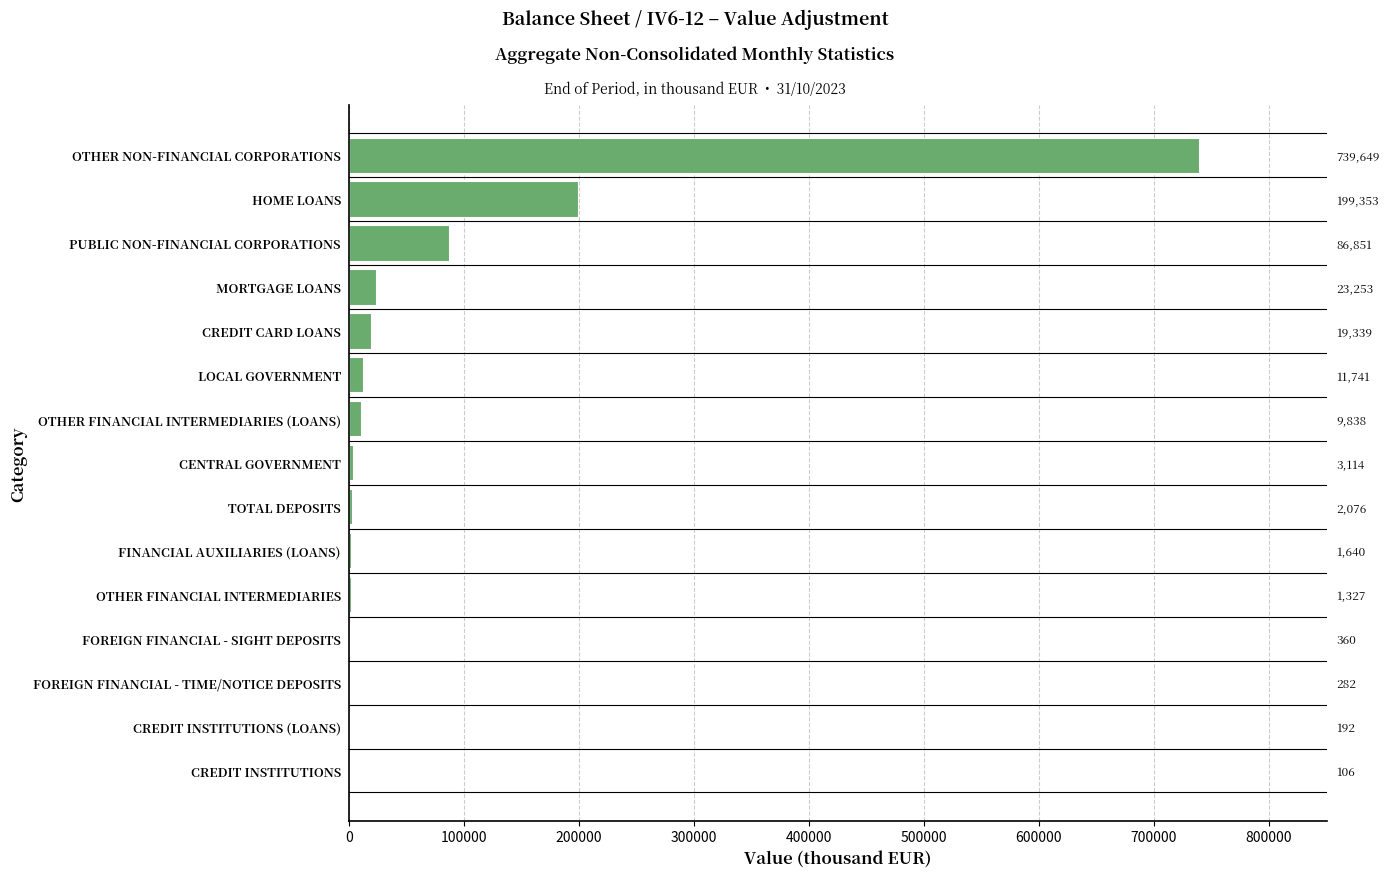

Reading left to right, what are all the values shown in this chart?

106	192	282	360	1327	1640	2076	3114	9838	11741	19339	23253	86851	199353	739649